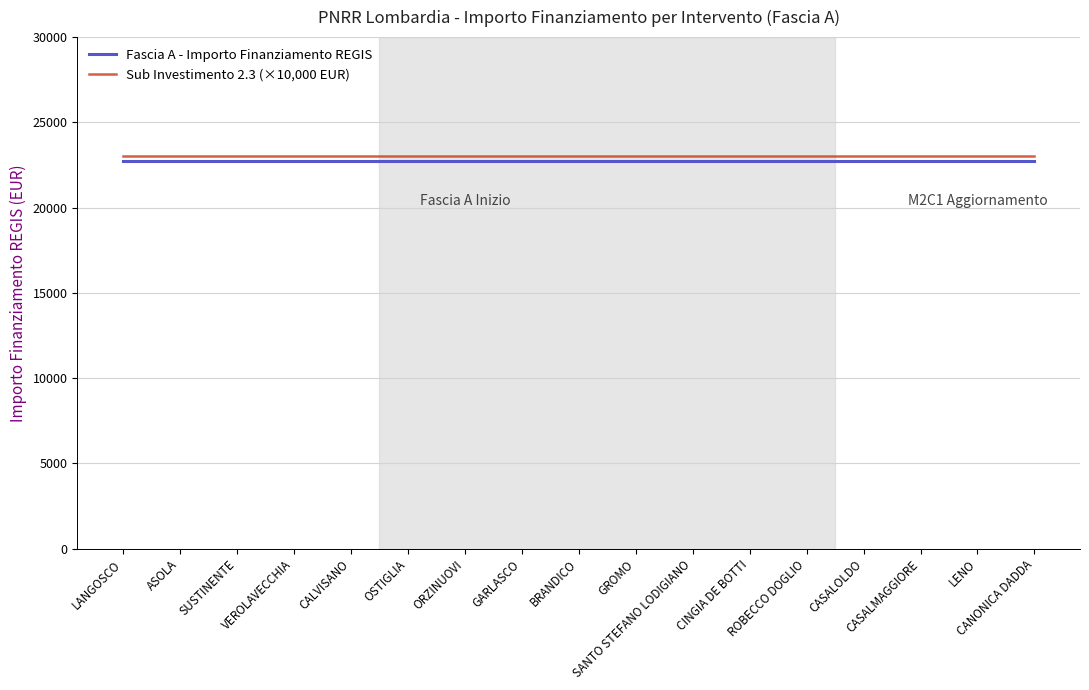

Reading left to right, transcribe all the data shown in this chart.

Fascia A - Importo Finanziamento REGIS: 22750	22750	22750	22750	22750	22750	22750	22750	22750	22750	22750	22750	22750	22750	22750	22750	22750
Sub Investimento 2.3 (×10,000 EUR): 23000	23000	23000	23000	23000	23000	23000	23000	23000	23000	23000	23000	23000	23000	23000	23000	23000